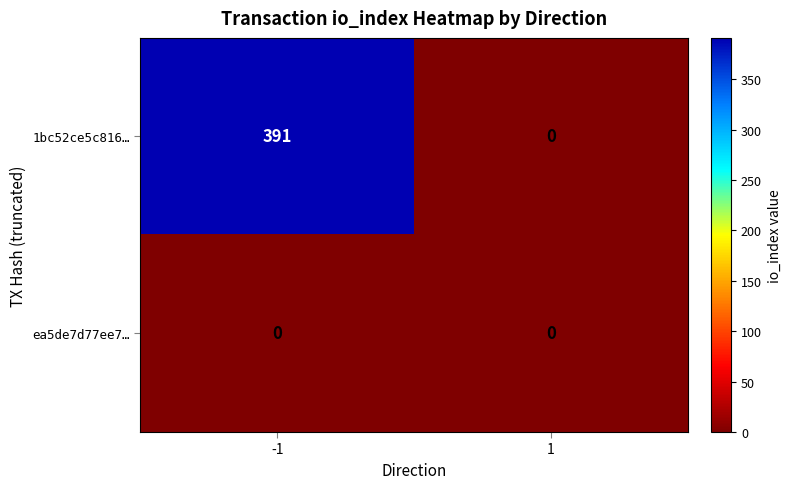

Count the number of categories in the chart.

2